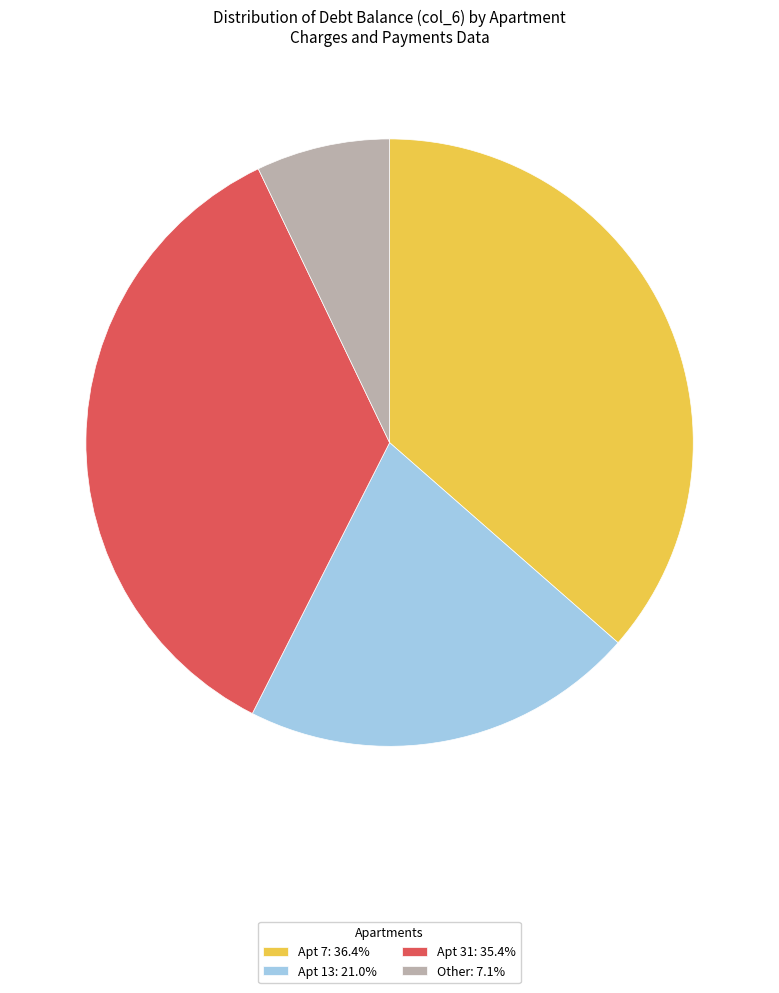

Is the sum of Apt 31: 35.4% and Other: 7.1% greater than half?

No